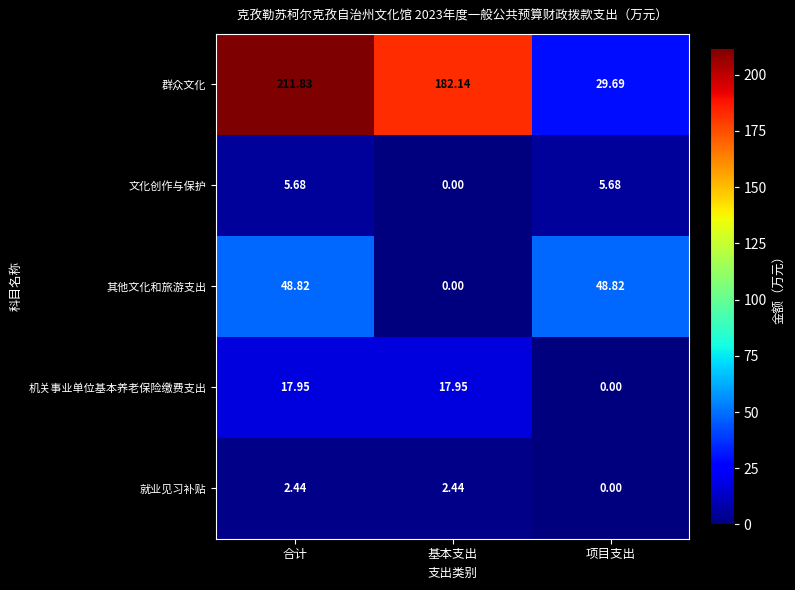

At which label is 机关事业单位基本养老保险缴费支出 closest to 8?

项目支出